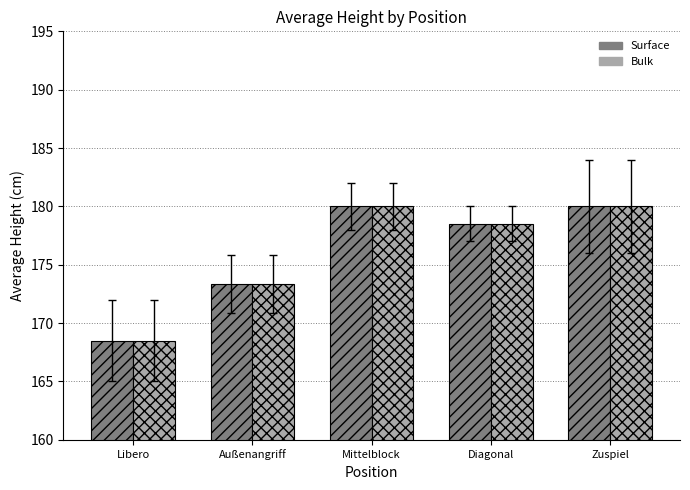

What is the label of the 1st bar from the left?

Libero